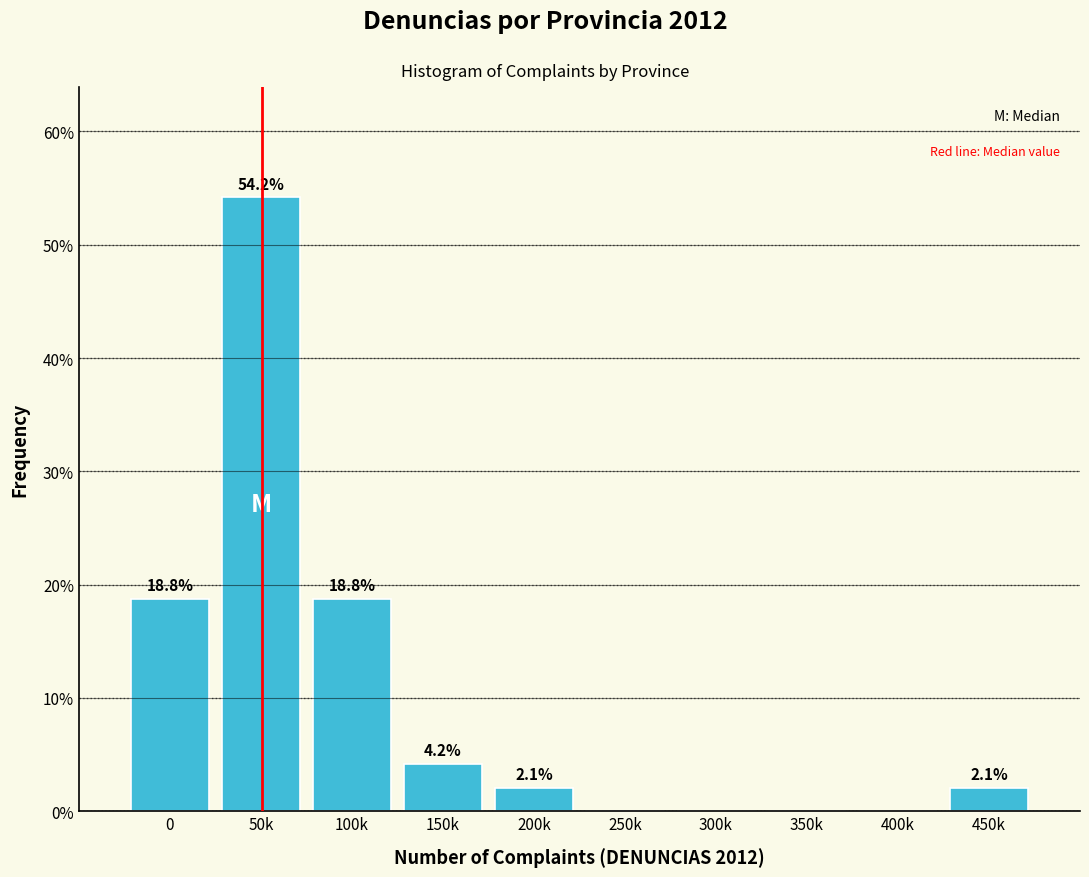

Reading left to right, what are all the values shown in this chart?

0=18.8	50k=54.2	100k=18.8	150k=4.2	200k=2.1	250k=0.0	300k=0.0	350k=0.0	400k=0.0	450k=2.1